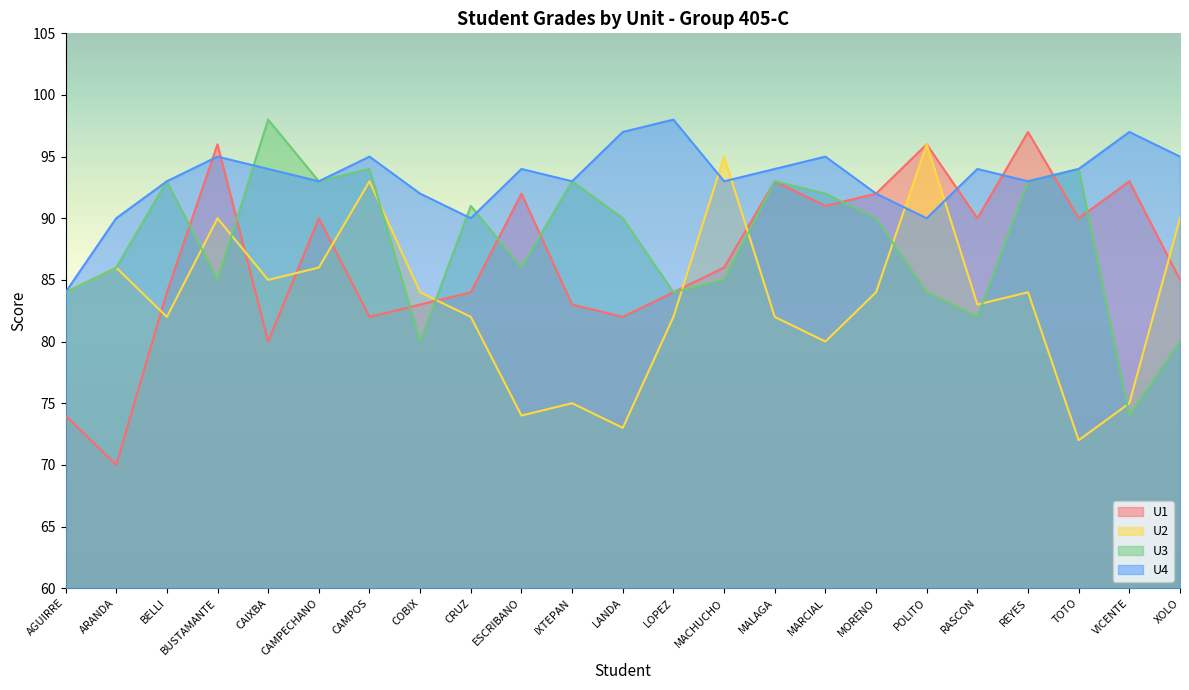

Rank the series by their maximum value, from highest to lowest.

U3, U4, U1, U2